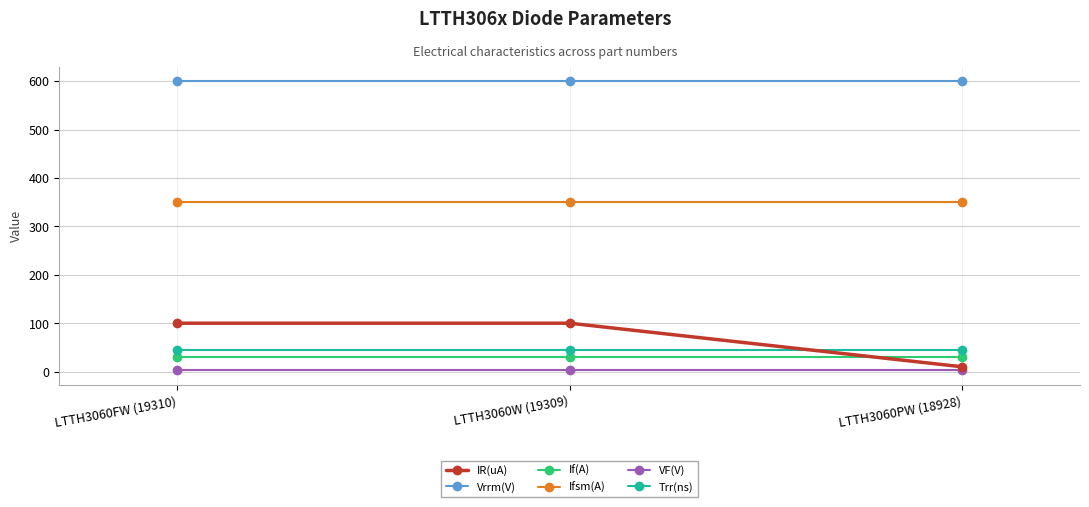

What is the sum of the Vrrm(V) values at LTTH3060FW (19310) and LTTH3060PW (18928)?

1200.0